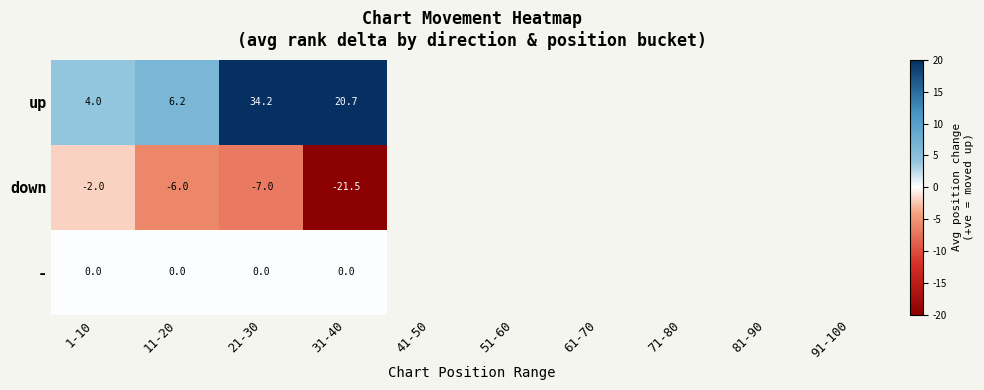

What is the total value across all series at 1-10?

2.0